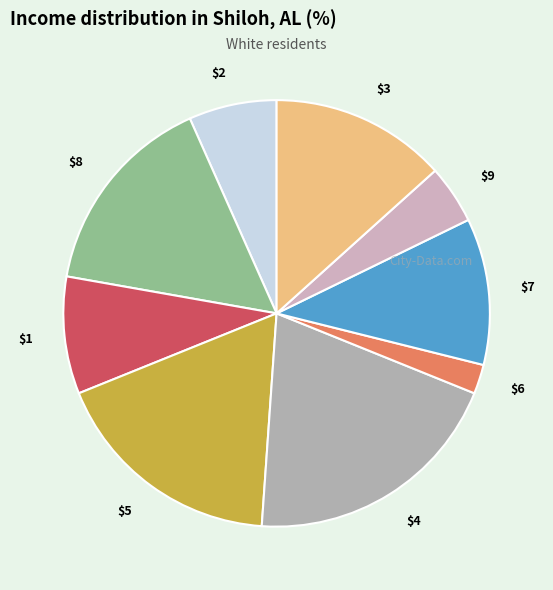

Is it true that $9 is 13% of the pie?

False